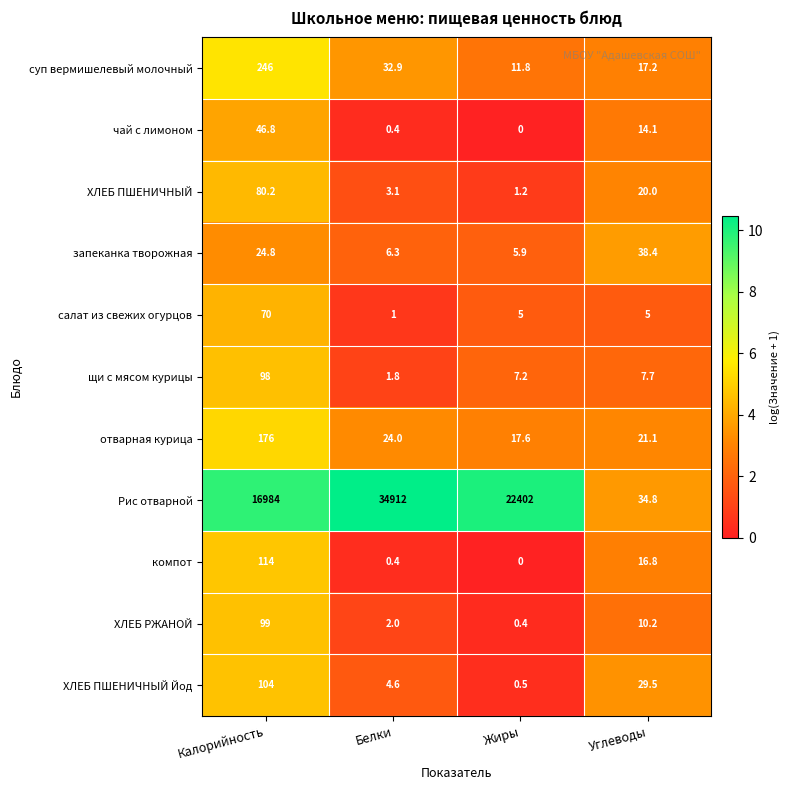

Where is Рис отварной nearest to the value 17473?

Калорийность